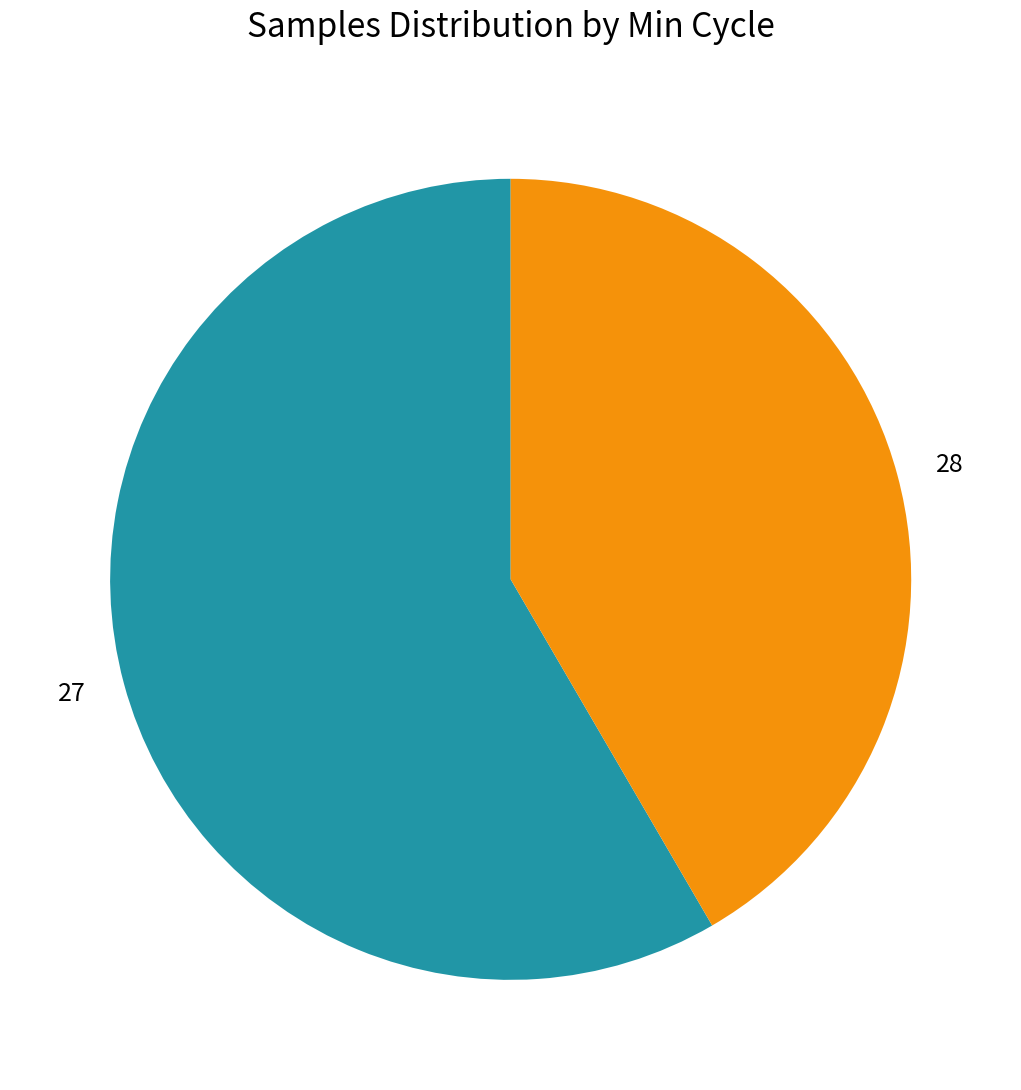

Is it true that 28 is 29% of the pie?

False